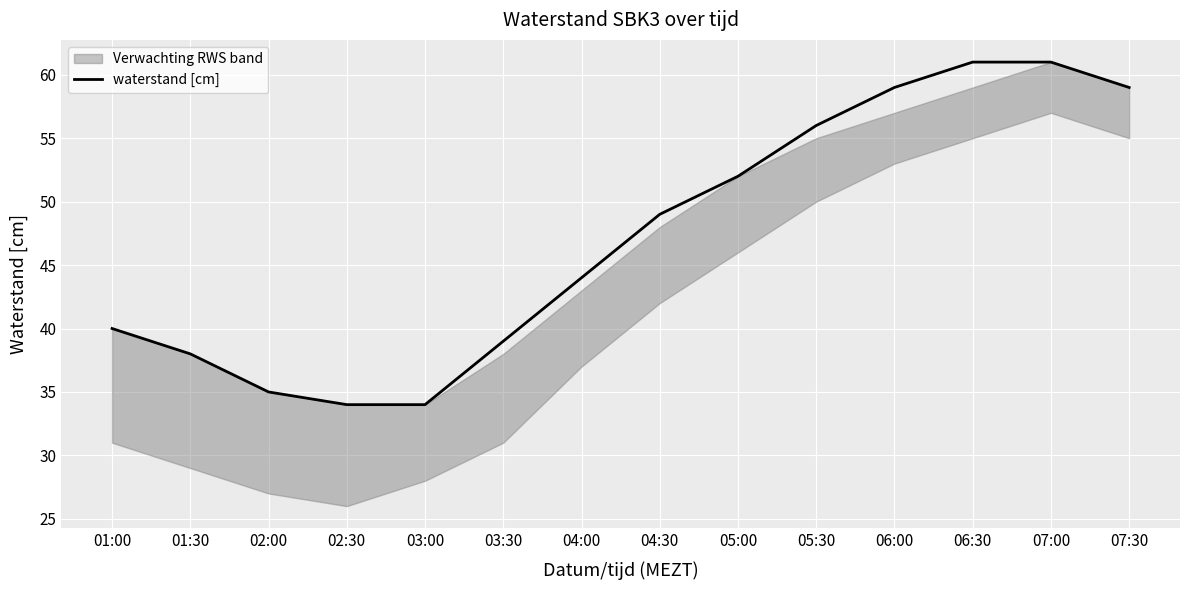

Reading right to left, list all the values displayed in this chart.

07:30=59	07:00=61	06:30=61	06:00=59	05:30=56	05:00=52	04:30=49	04:00=44	03:30=39	03:00=34	02:30=34	02:00=35	01:30=38	01:00=40